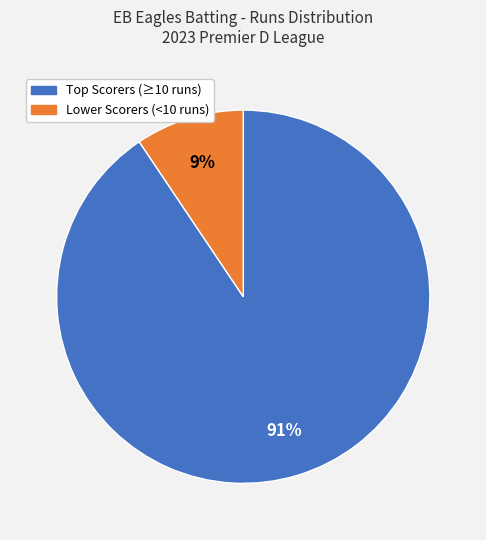

To the nearest percent, what is the average slice percentage?

50%